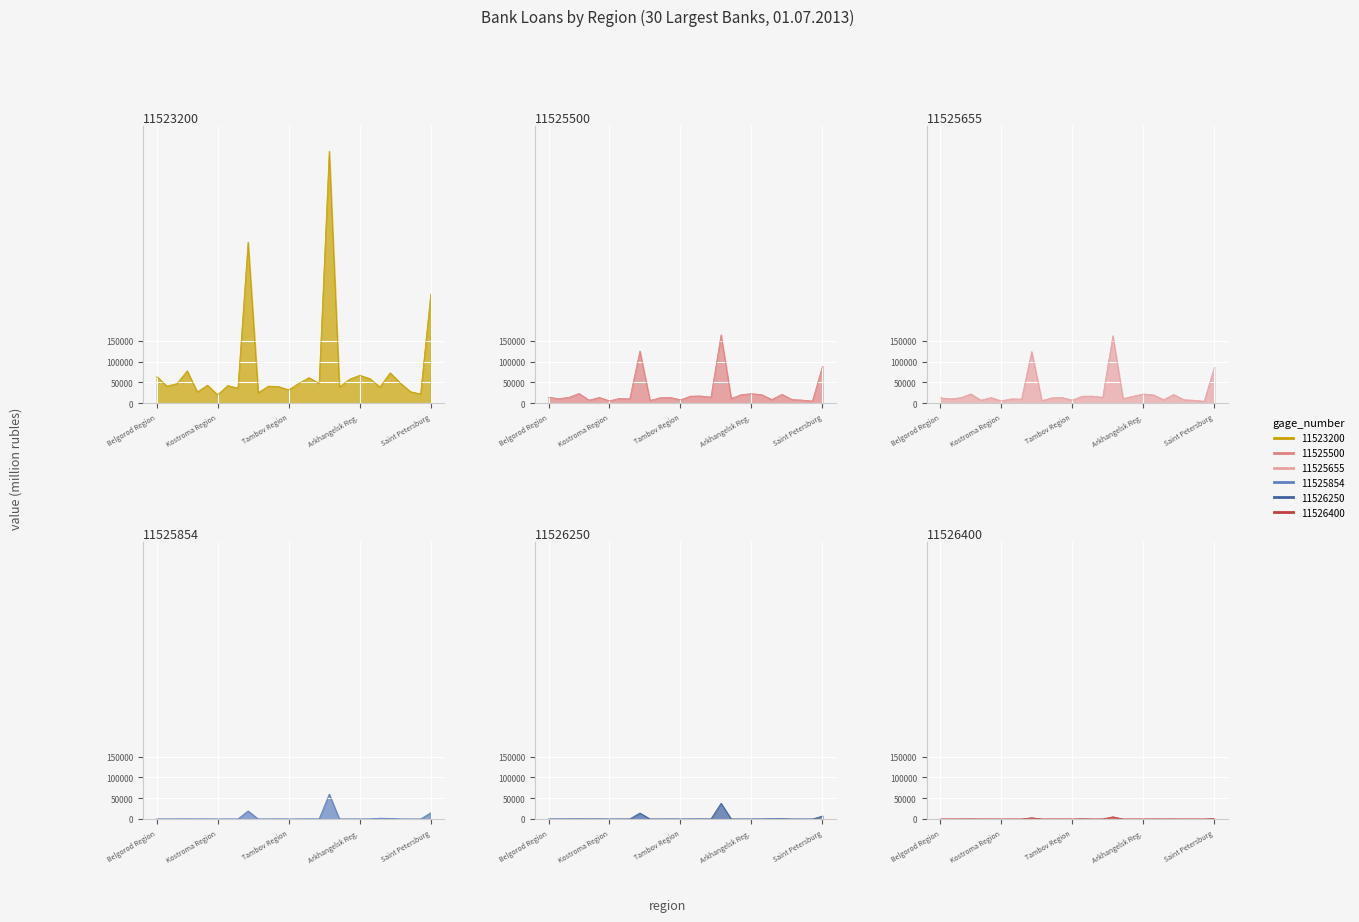

What is the value of the 11525500 point at the 19th from the left?

11496